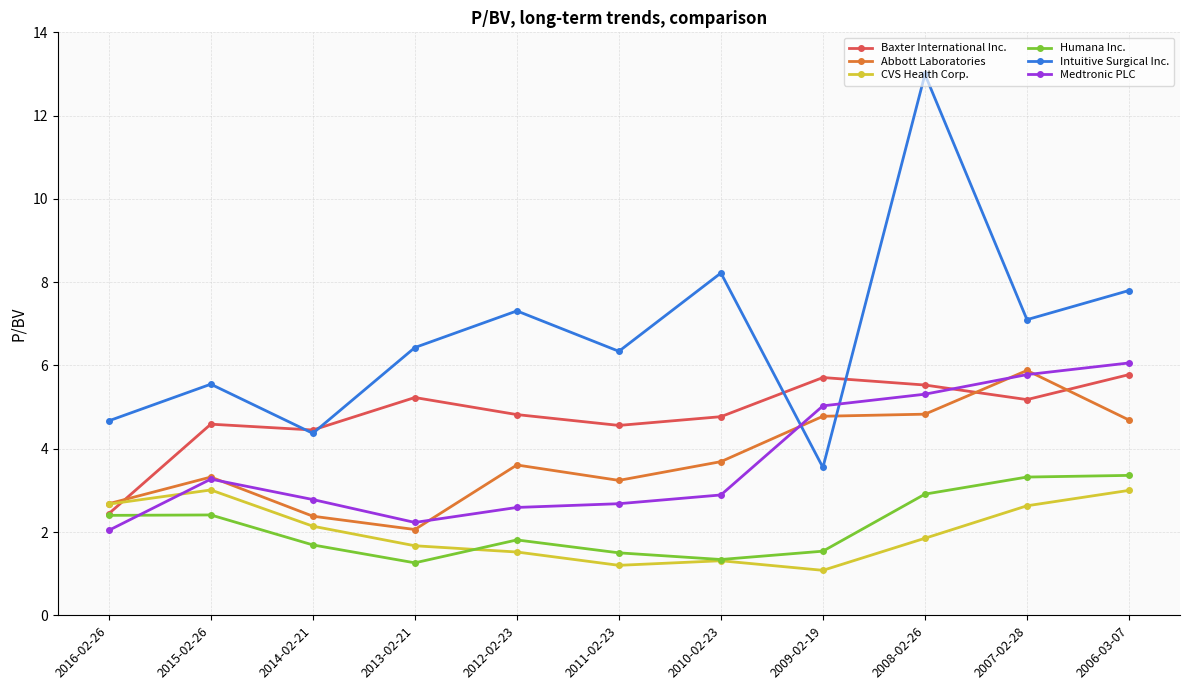

What is the average value of the Humana Inc. series?

2.1